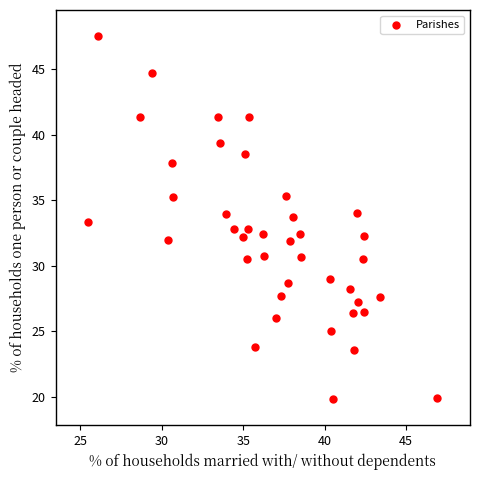

What is the range of Y values (max minus min)?

27.7